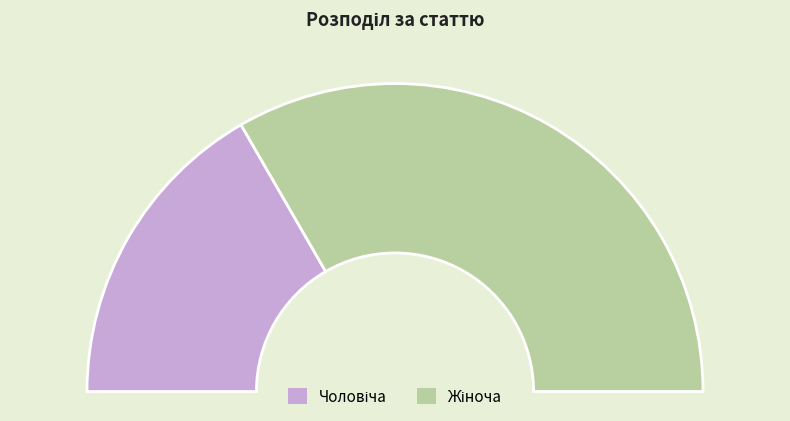

How many segments does this pie chart have?

2